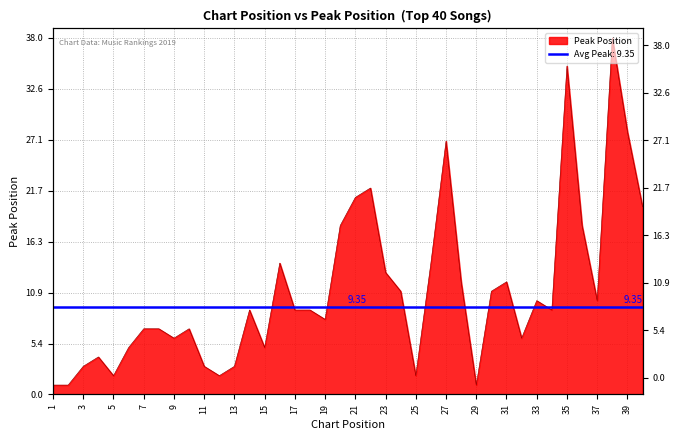

At which label does the data first exceed 9?

16